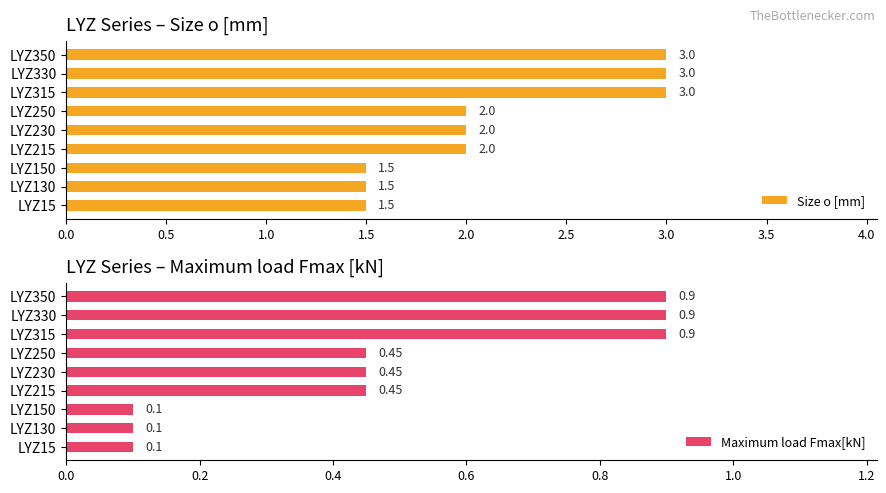

What is the lowest value of the Size o [mm] series?

1.5